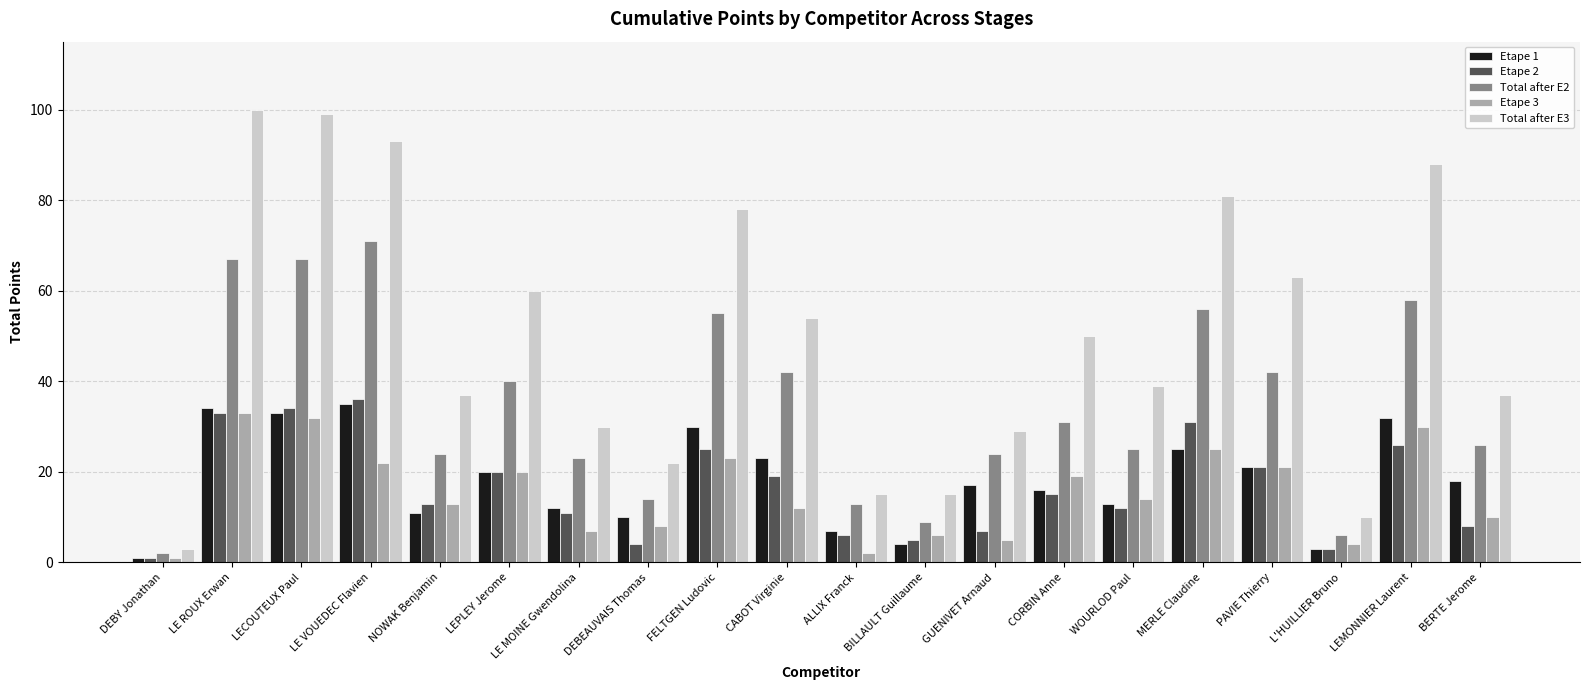

What is the sum of the Etape 1 values at PAVIE Thierry and WOURLOD Paul?

34